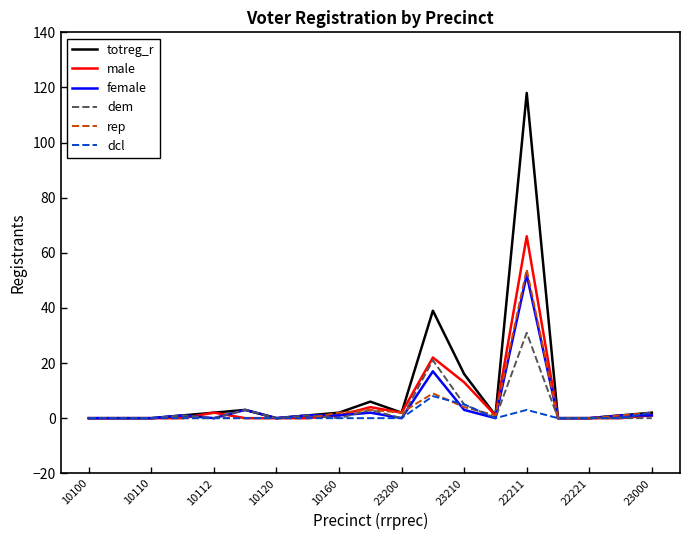

Is this an area chart (filled region under the line)?

No